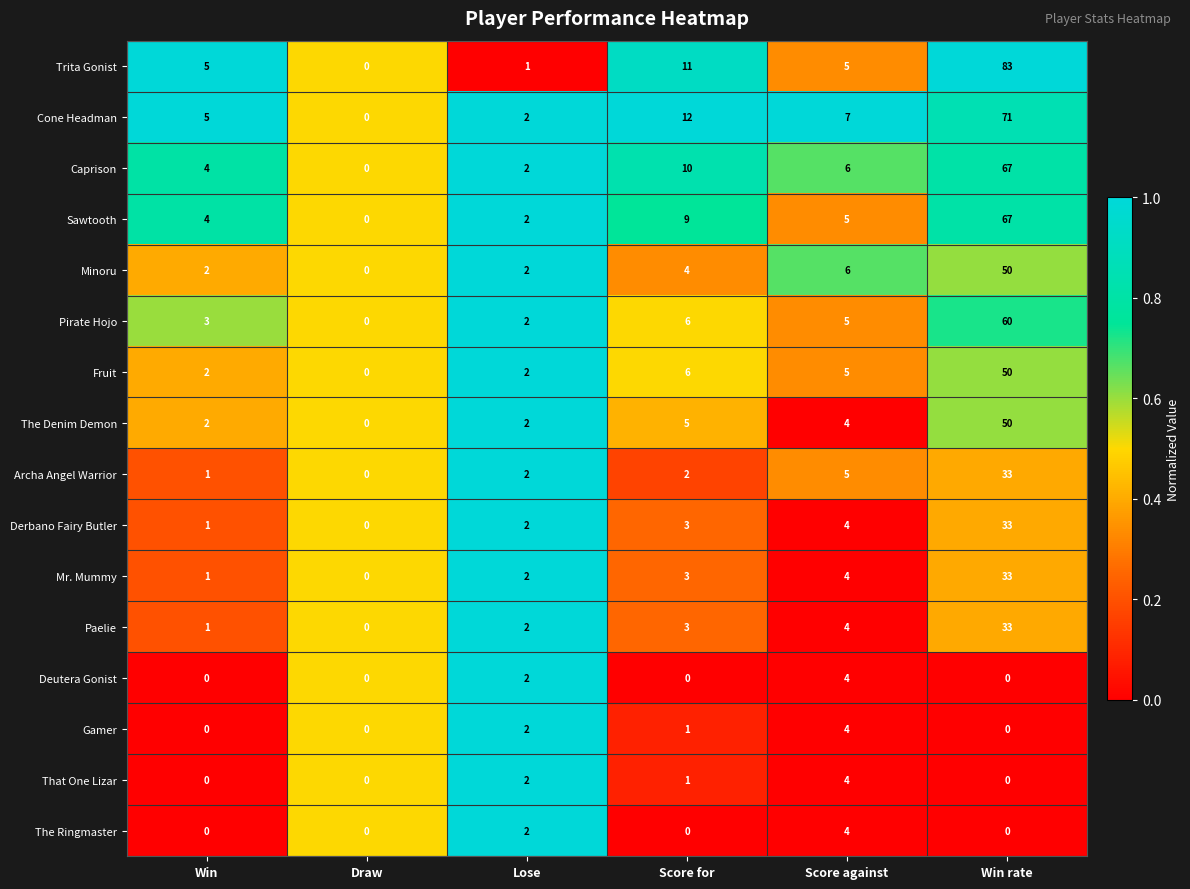

What is the difference between the highest and lowest values at Win?

5